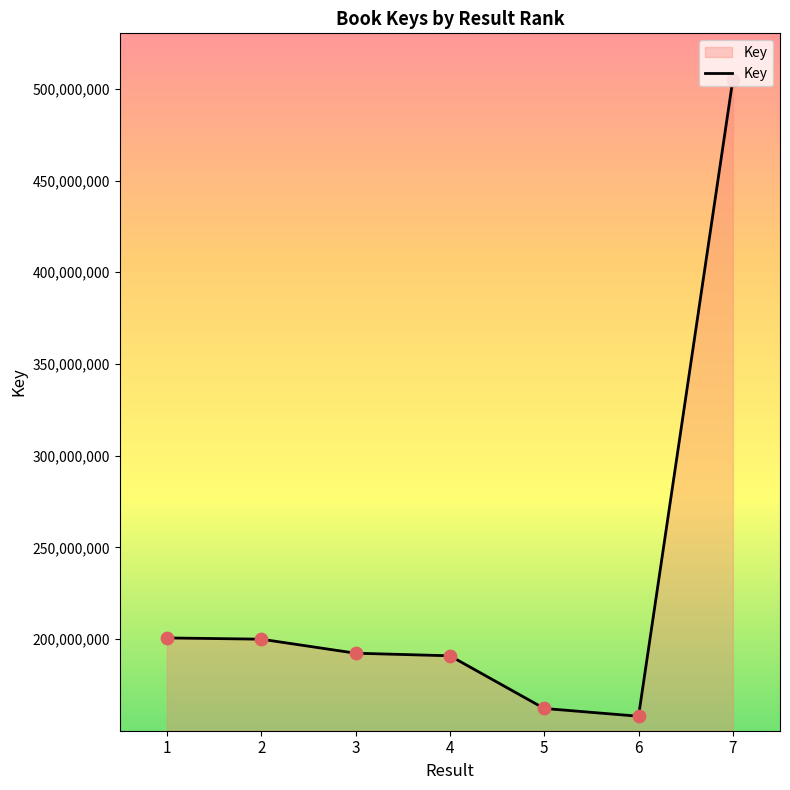

Between 1 and 4, which is larger?

1